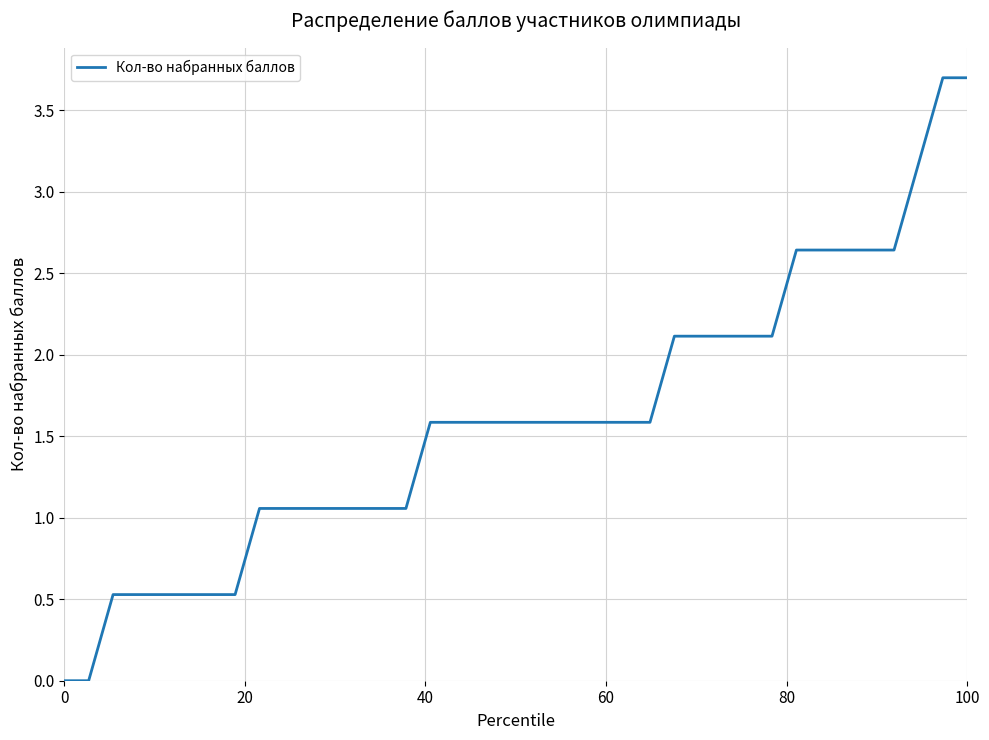

How many lines are shown in the chart?

1